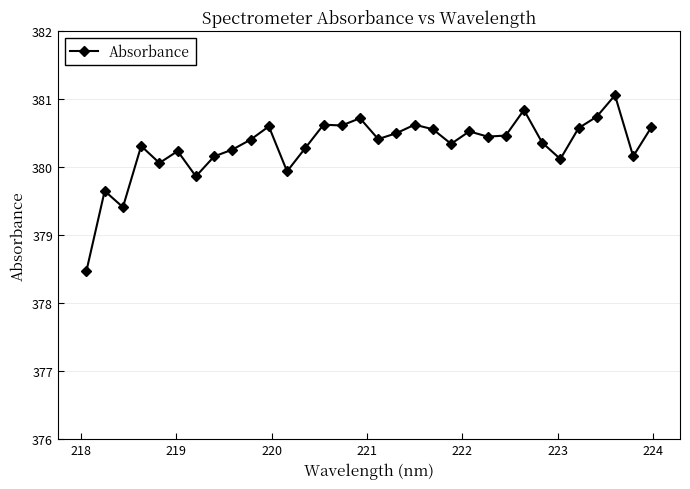

What is the average value?

380.3